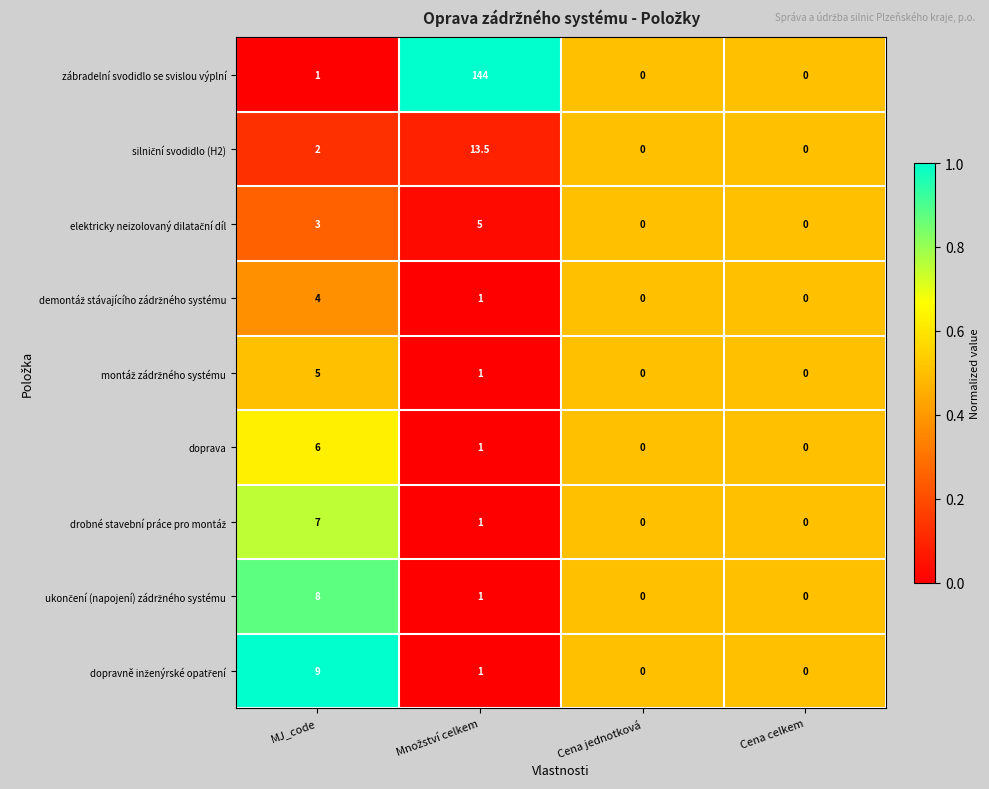

What is the sum of all doprava values?

7.0